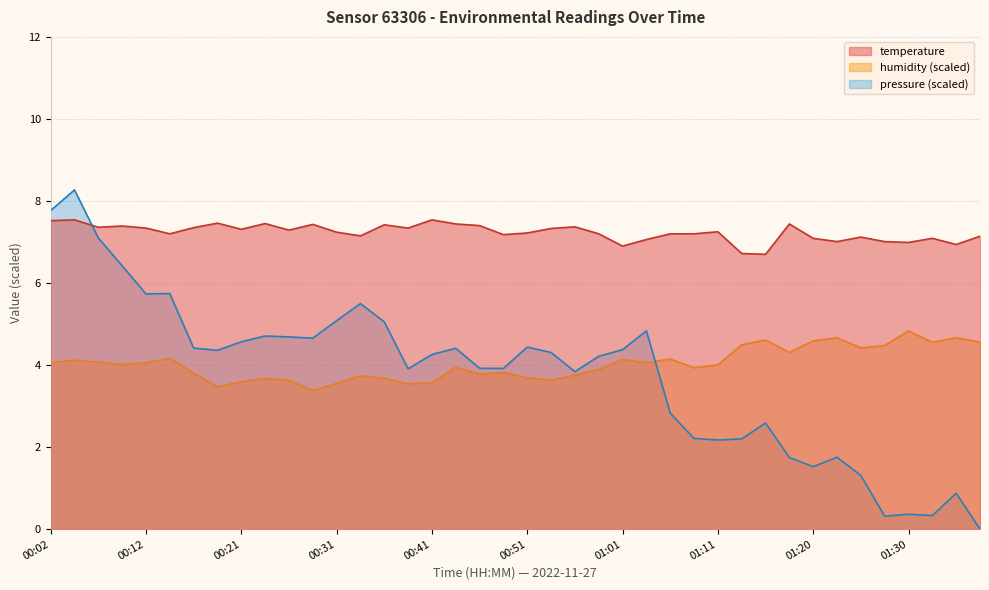

Between 01:23 and 01:28, which is larger?

01:23